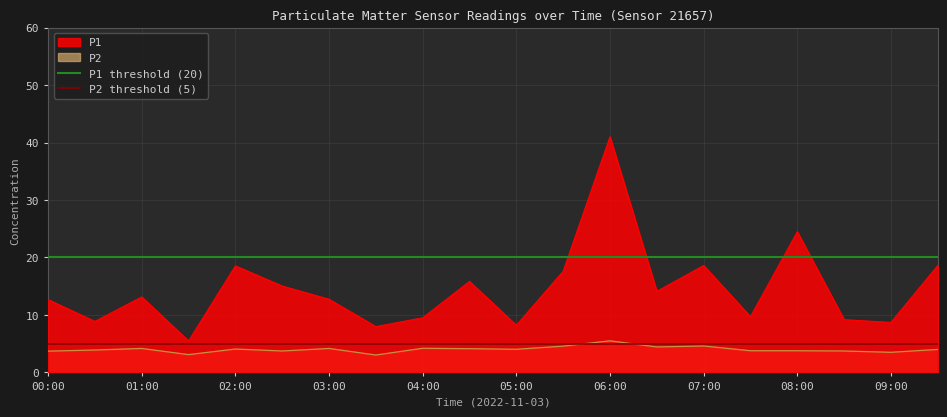

What is the minimum value for P2?

3.0